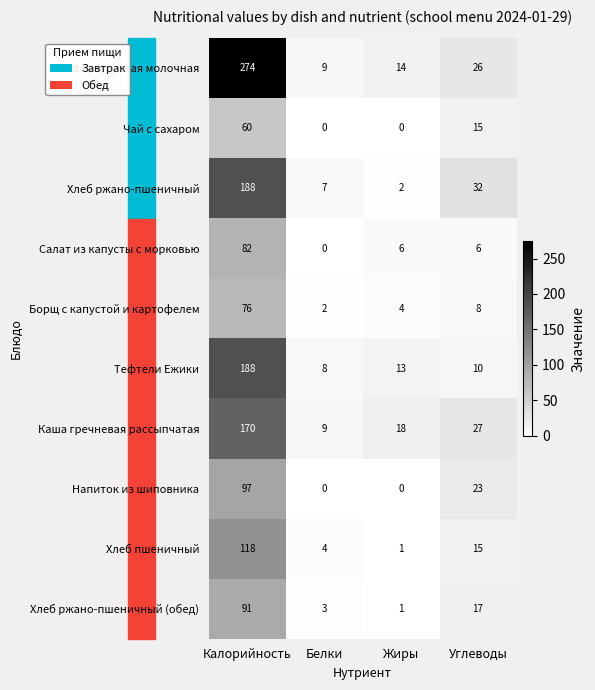

What is the difference between the maximum and minimum values in the Каша гречневая рассыпчатая series?

161